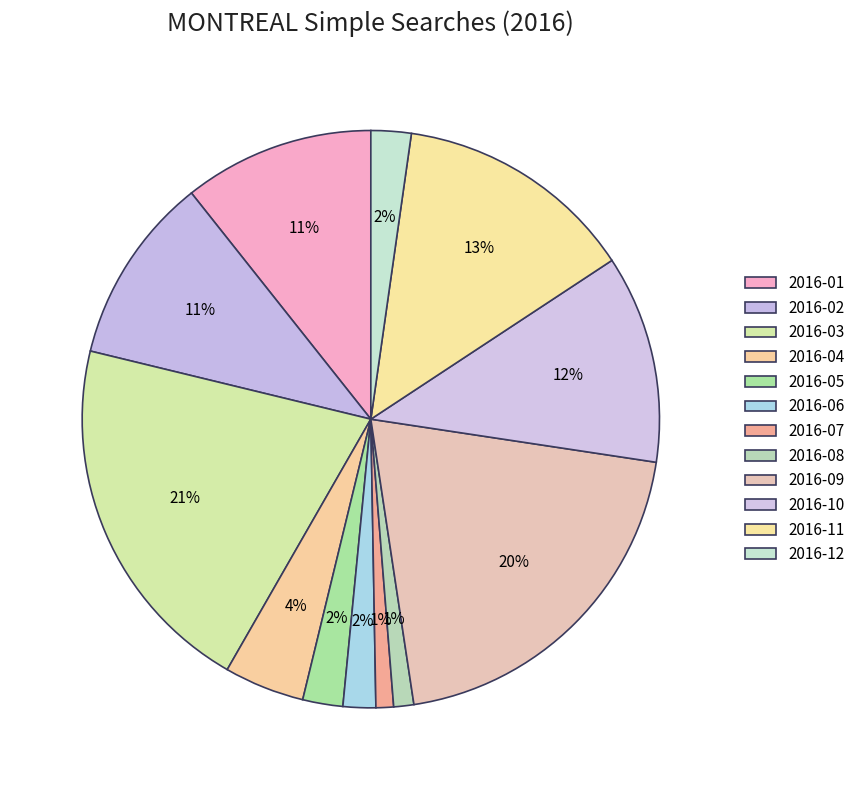

What percentage is the 2016-10 slice, to the nearest percent?

12%